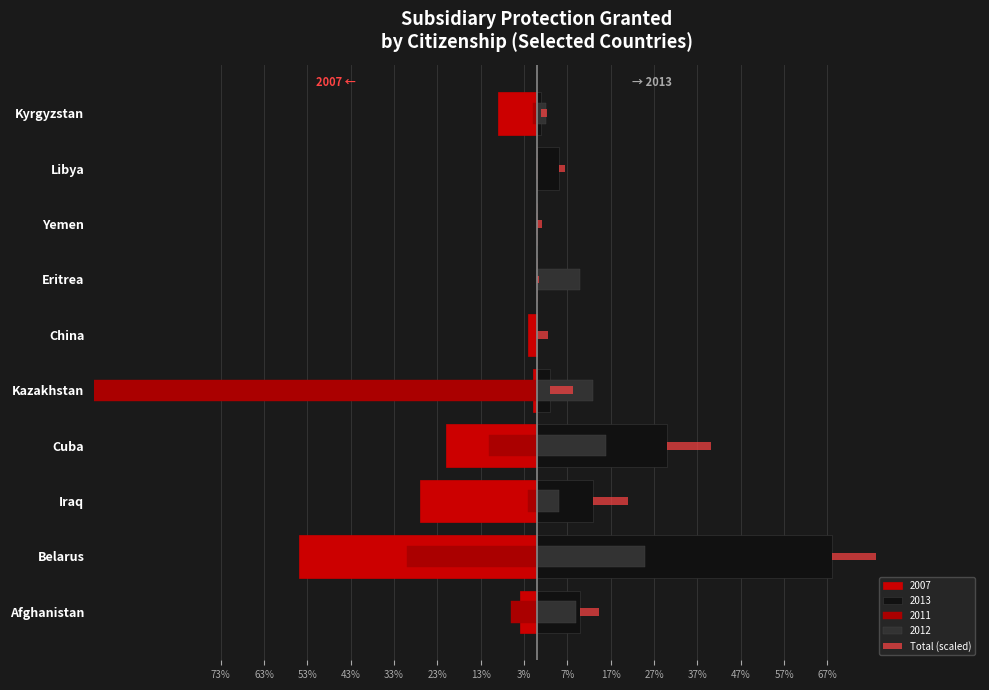

Read the value at Eritrea.

0.5